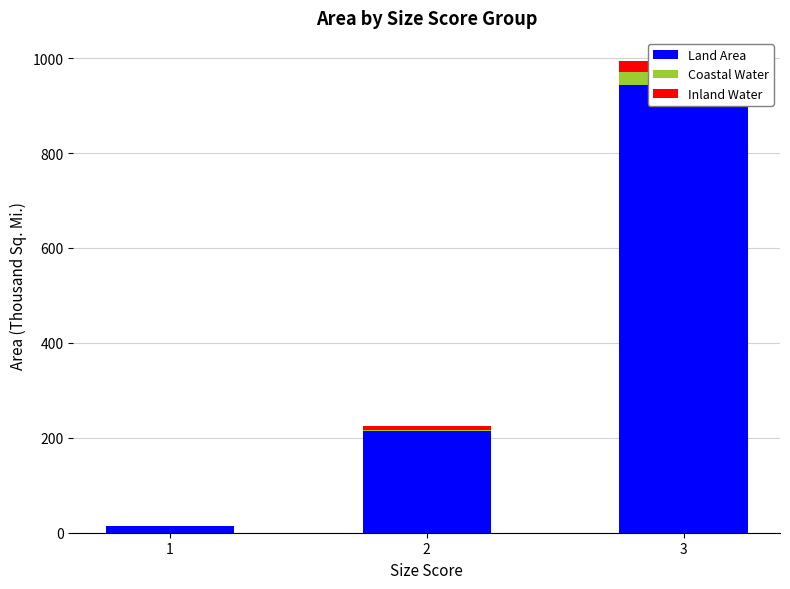

What value does the Land Area series have at 1?

13.7